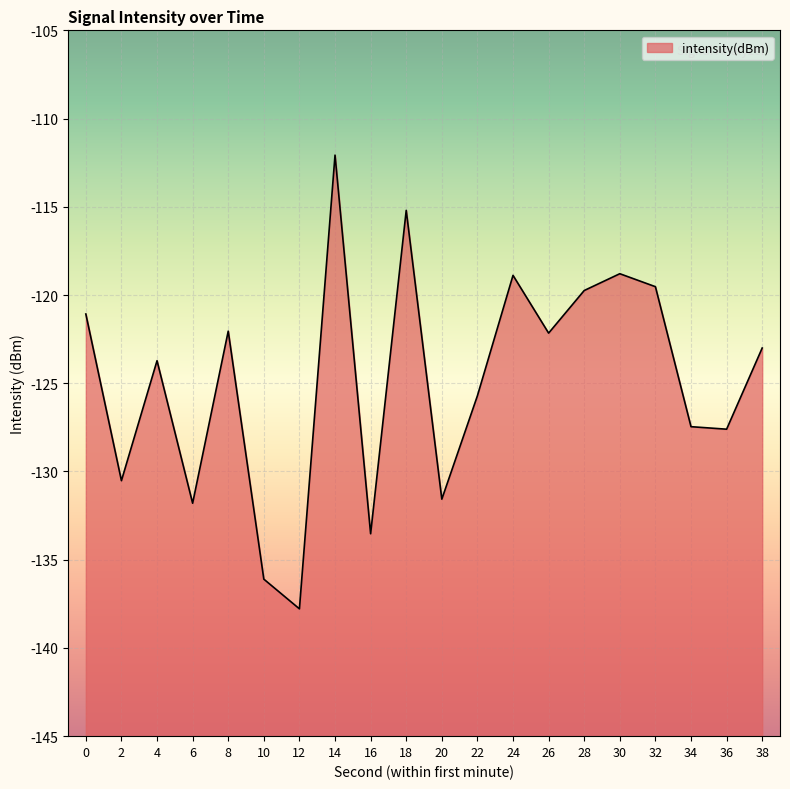

Rank the categories by value from highest to lowest.

14, 18, 30, 24, 32, 28, 0, 8, 26, 38, 4, 22, 34, 36, 2, 20, 6, 16, 10, 12